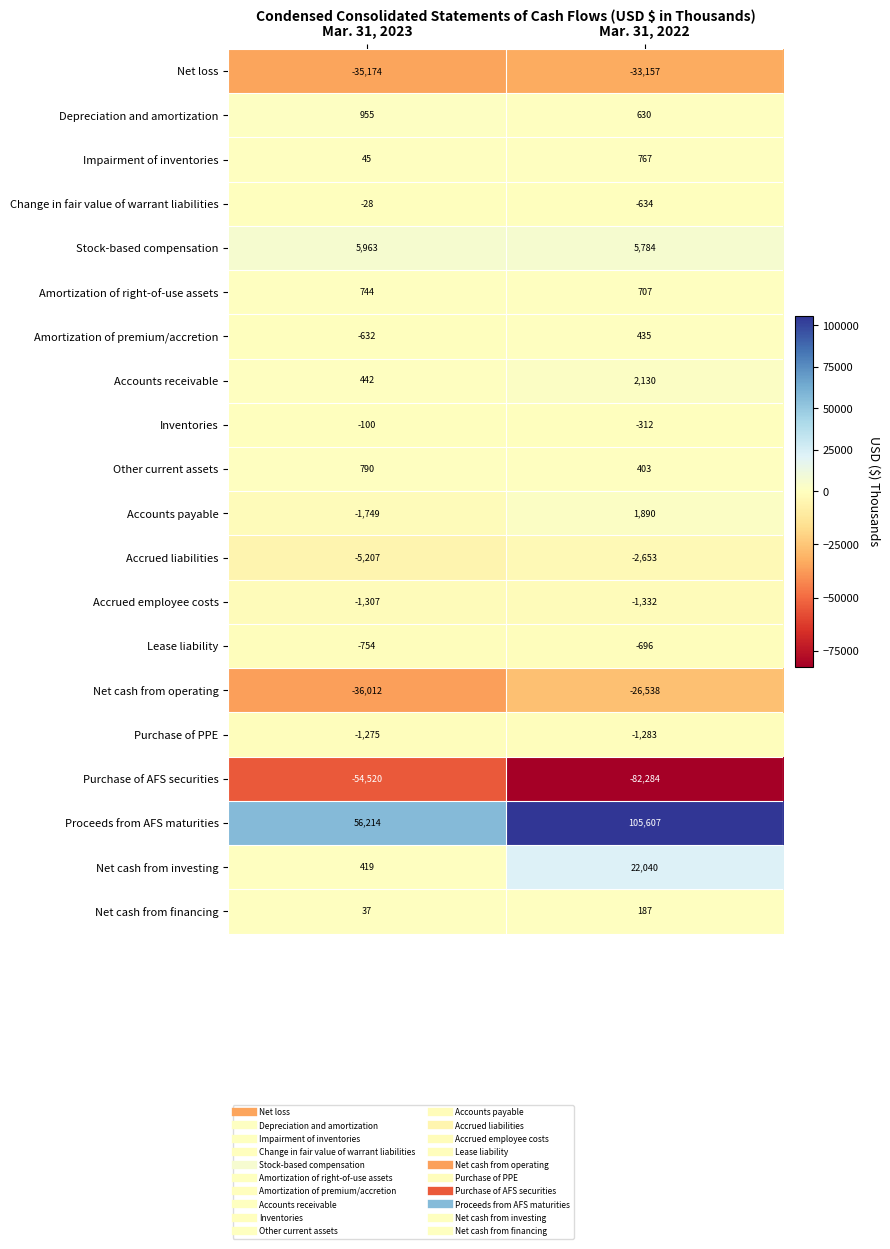

Which series changed the most between Mar. 31, 2023 and Mar. 31, 2022?

Proceeds from AFS maturities